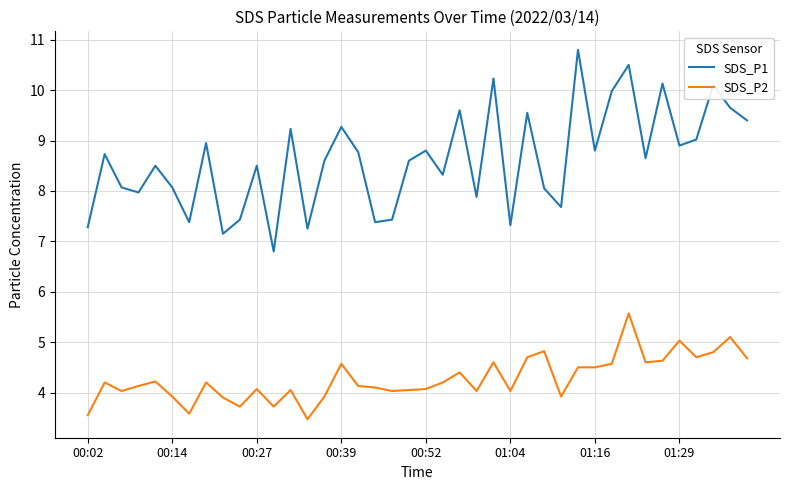

What is the maximum value for SDS_P2?

5.6